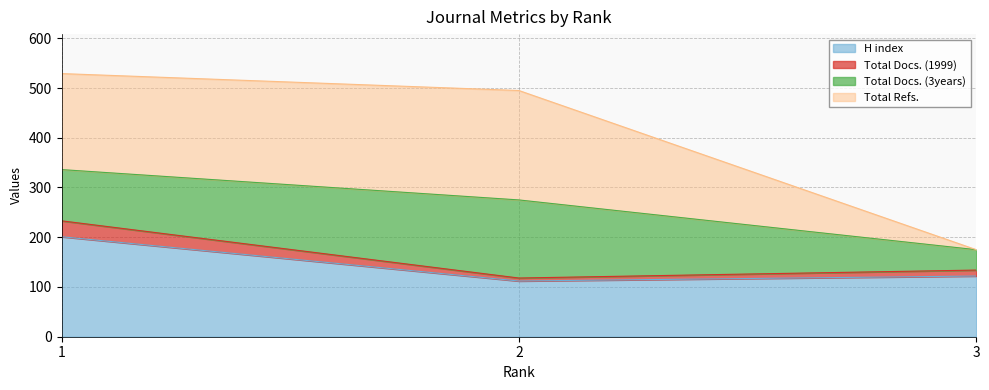

Does the chart display data point markers on the line(s)?

No